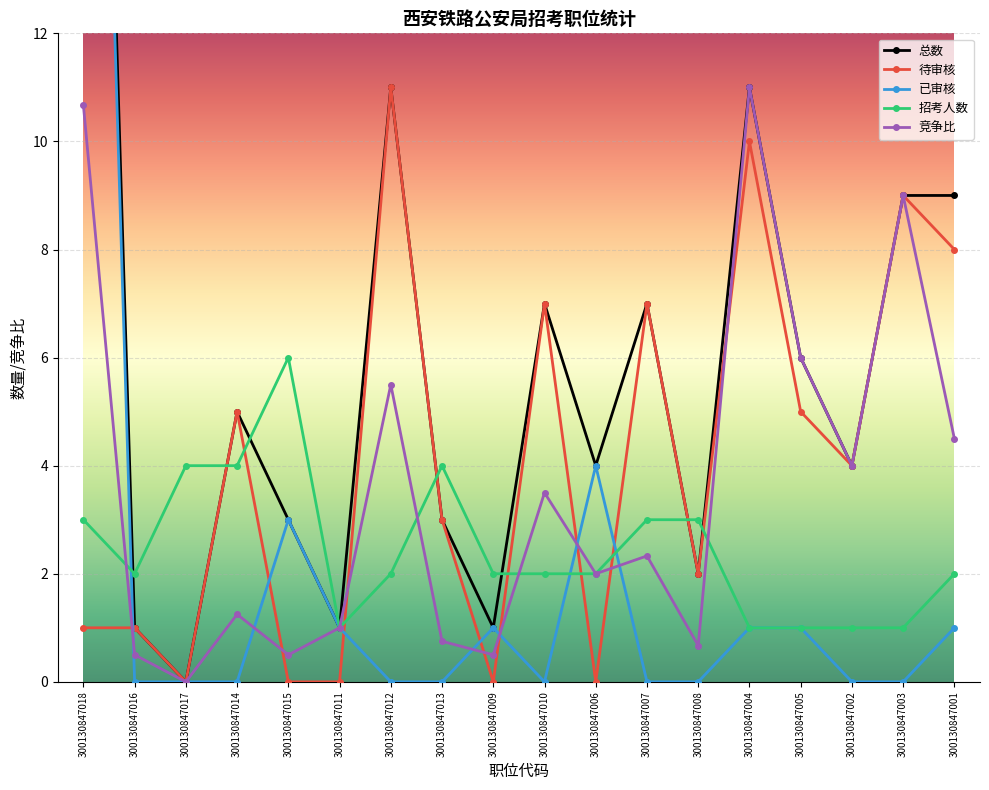

What is the maximum value for 已审核?

31.0